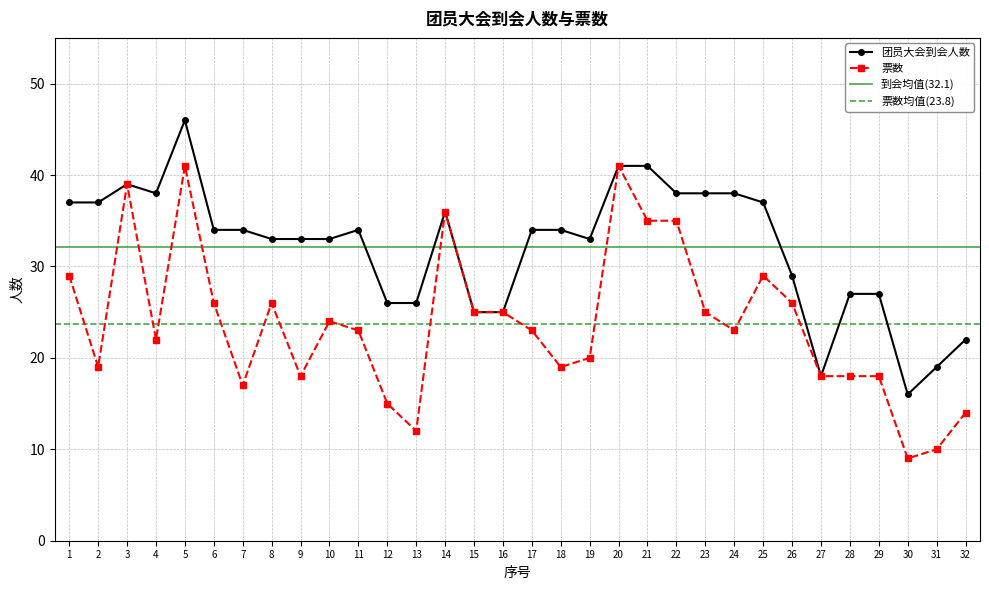

How many values in the 票数 series are below 23?

14